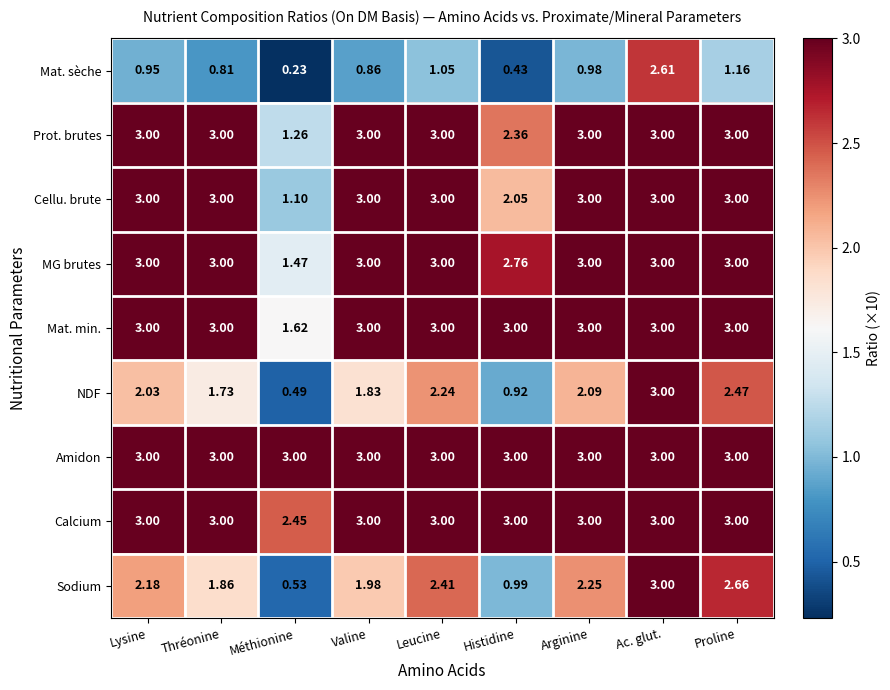

Which series changed the most between Leucine and Ac. glut.?

Mat. sèche